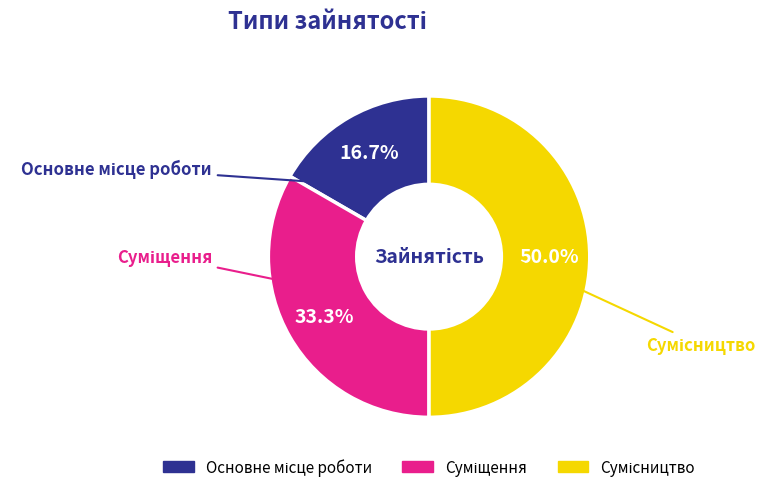

How many slices are in this pie chart?

3